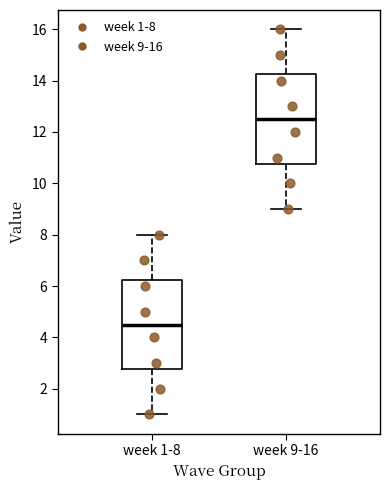

Reading left to right, transcribe this box plot: for each box, give where its median line is, the range the box spans, and where its two whiskers end, as read against the y-axis. The values are not printed on the chart, so give them approximately, as read against the axis.

week 1-8: median 4.6, box 2.8 to 6.2, whiskers 1.0 to 8.0
week 9-16: median 12.6, box 10.8 to 14.2, whiskers 9.0 to 16.0